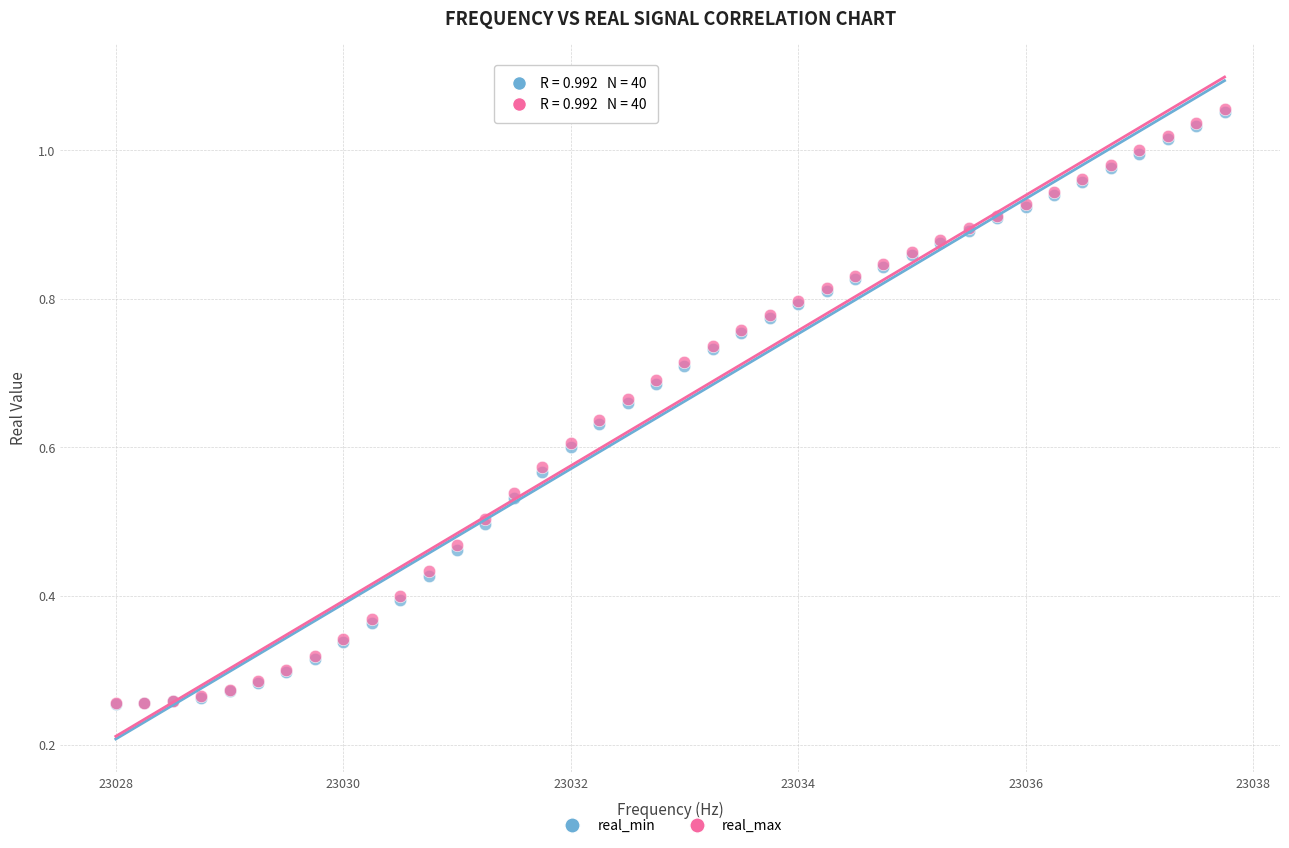

What are all the series names shown in the legend?

real_min, real_max